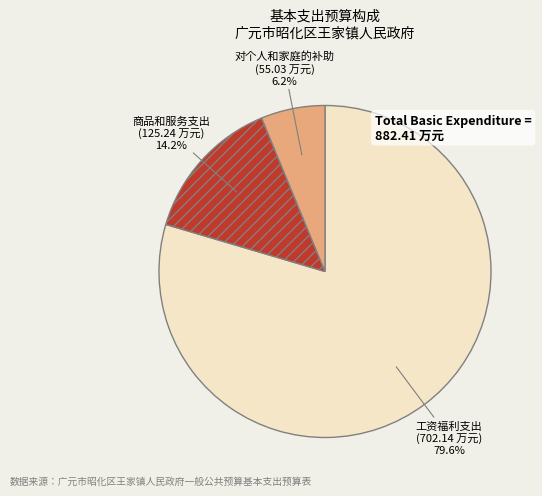

Is there any slice that represents more than half of the pie?

Yes